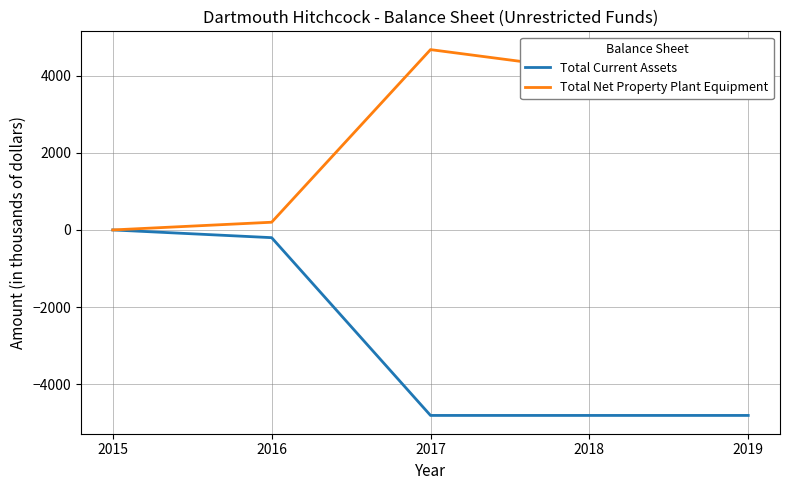

Does the chart have visible grid lines?

Yes